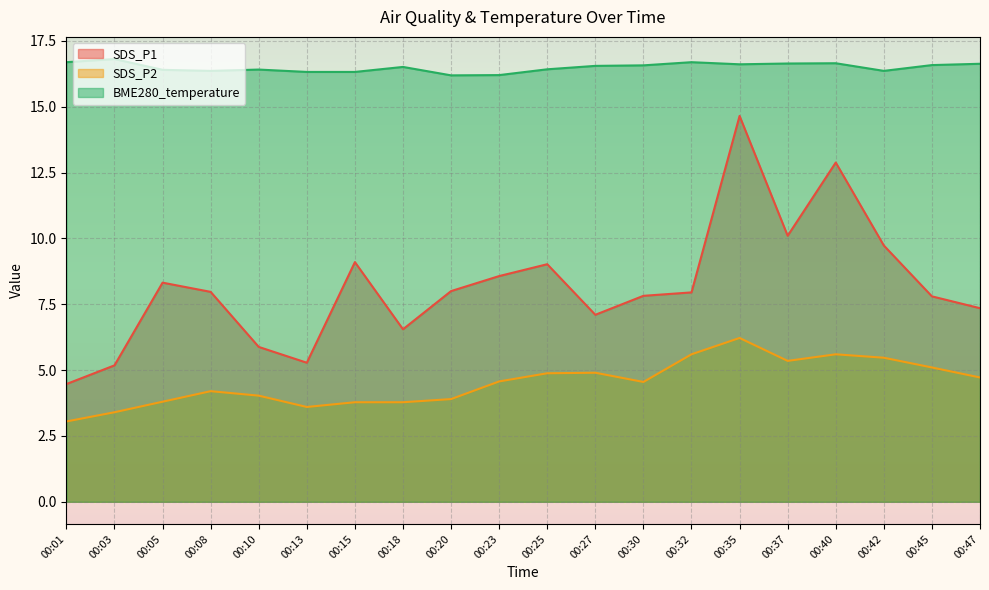

Where is the first local minimum for SDS_P1?

00:13